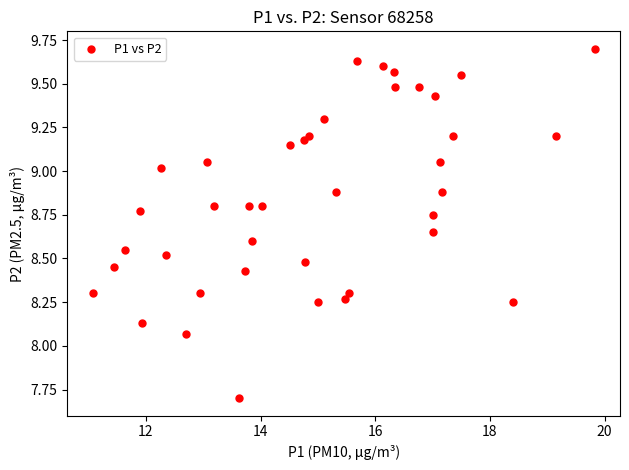

What is the range of Y values (max minus min)?

2.0